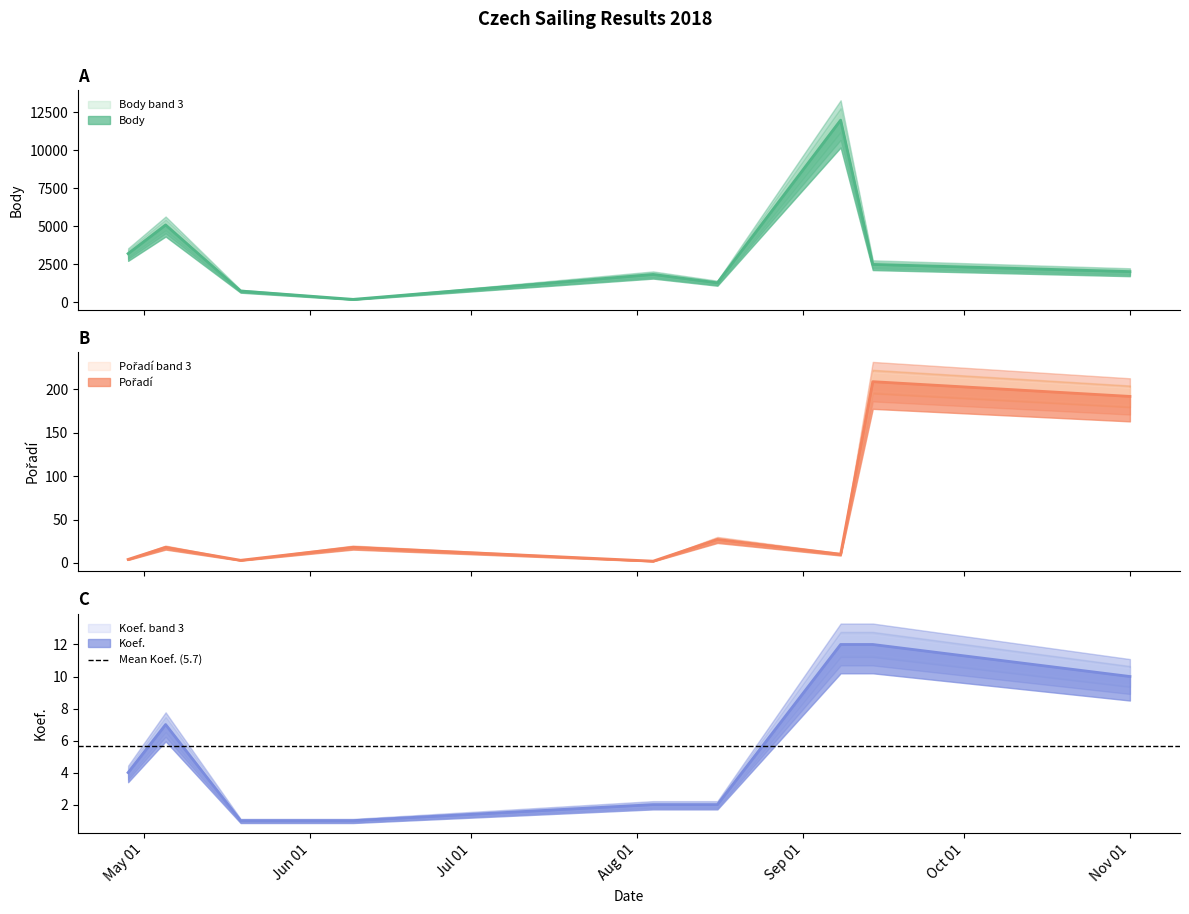

At which category is the sum across all series the highest?

2018-09-08